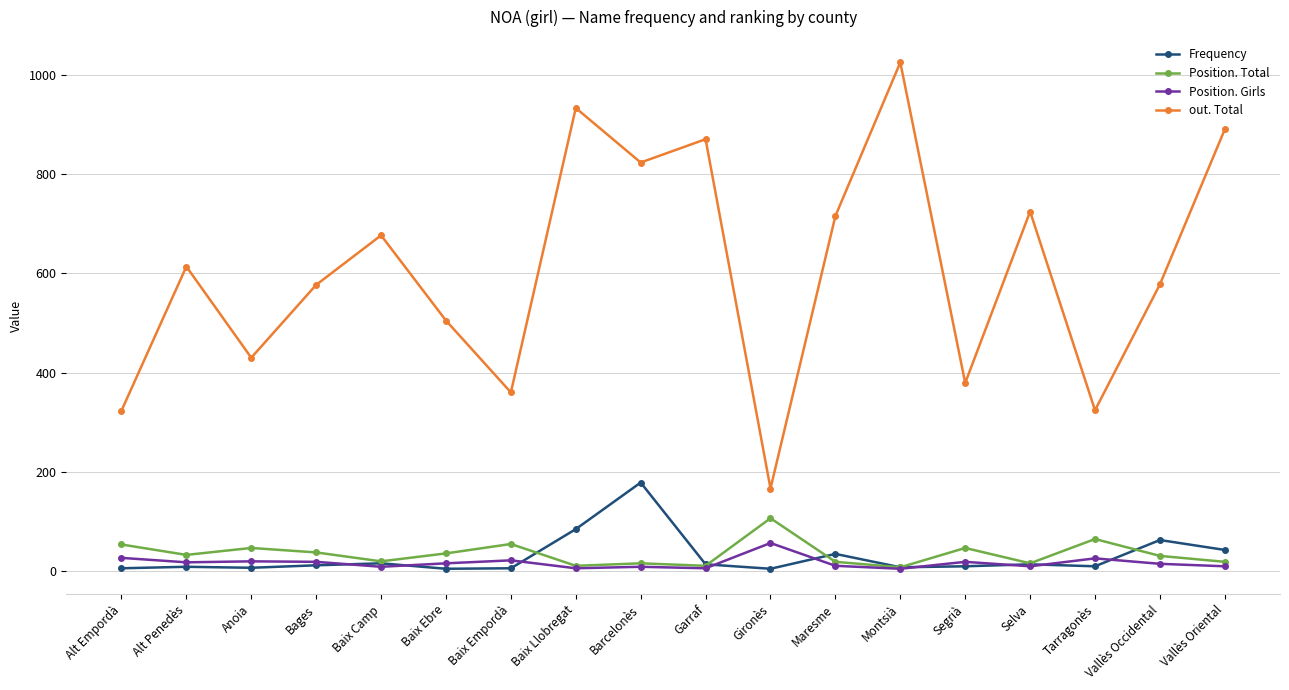

True or false: Frequency has a value of 15 at Baix Camp.

True